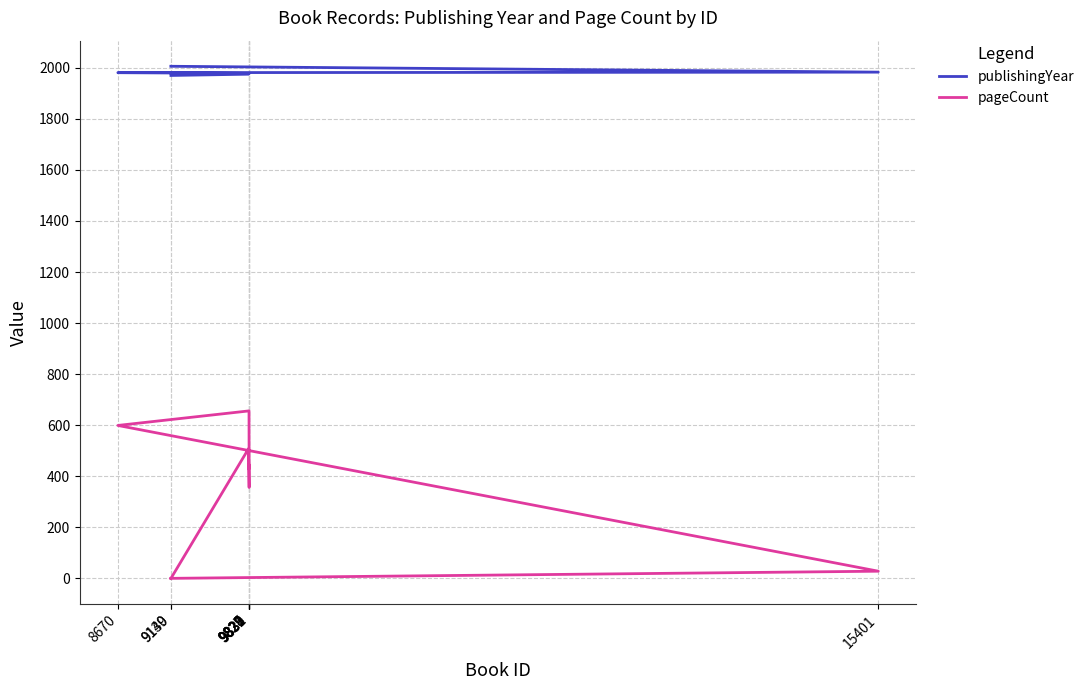

The pageCount series shows 448 at 9829. True or false?

True